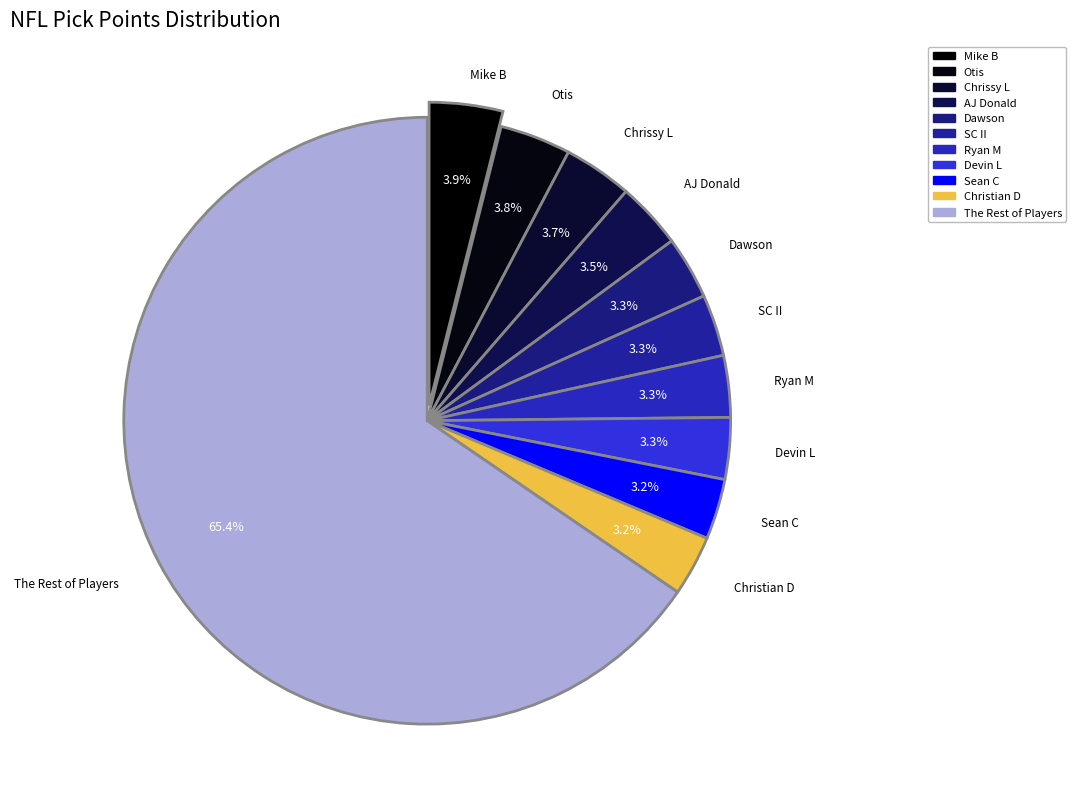

How many slices are in this pie chart?

11